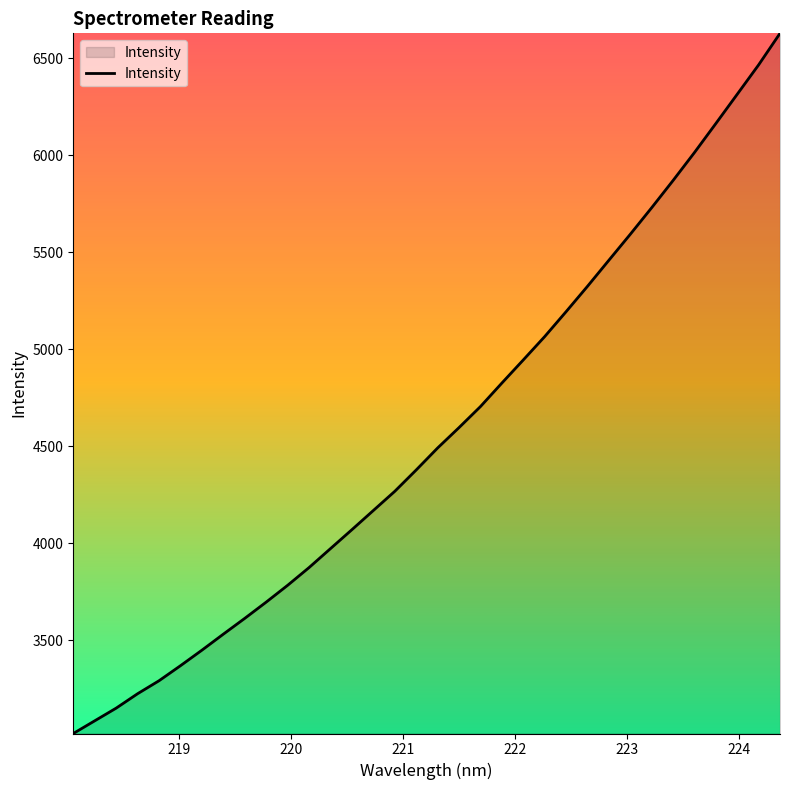

Reading left to right, what are all the values shown in this chart?

3020.6	3085.9	3151.2	3225.5	3292.4	3369.8	3449.8	3532.4	3613.8	3697.5	3784.0	3875.4	3973.0	4070.6	4169.3	4268.0	4378.0	4491.2	4596.3	4704.5	4825.5	4944.6	5064.9	5193.2	5324.0	5458.2	5592.1	5728.9	5869.1	6013.1	6162.6	6313.4	6464.6	6627.1